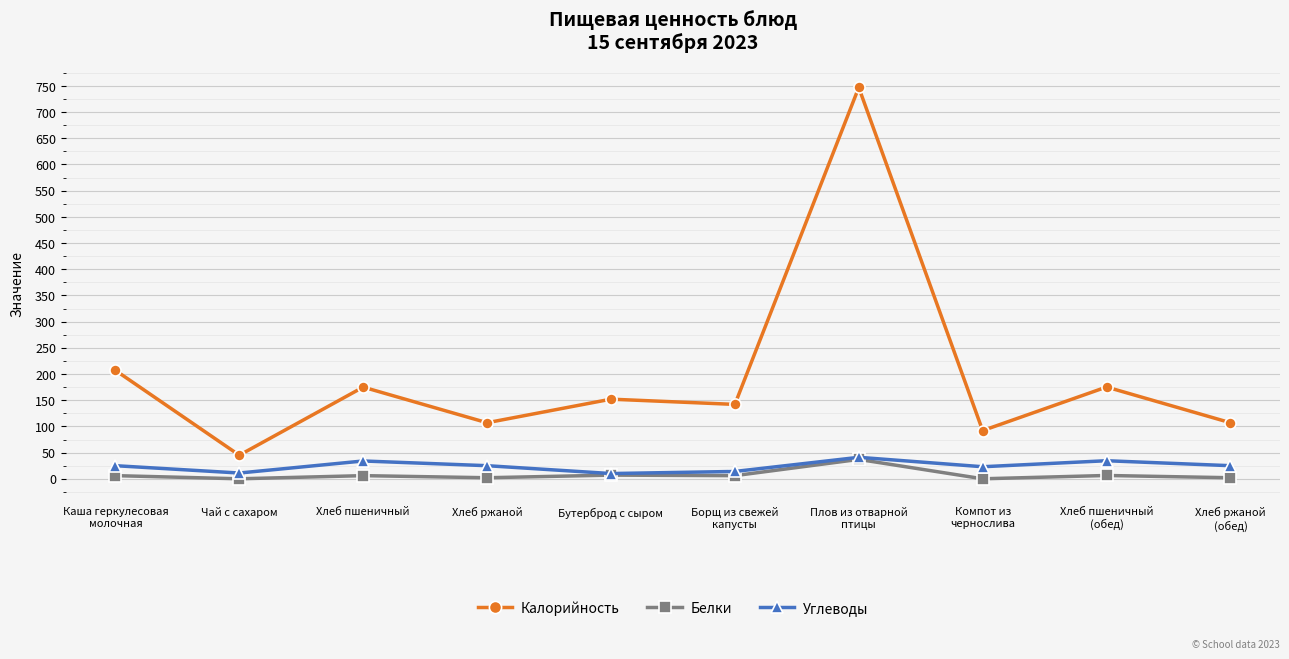

What is the approximate value of Белки at Плов из отварной
птицы?

37.0